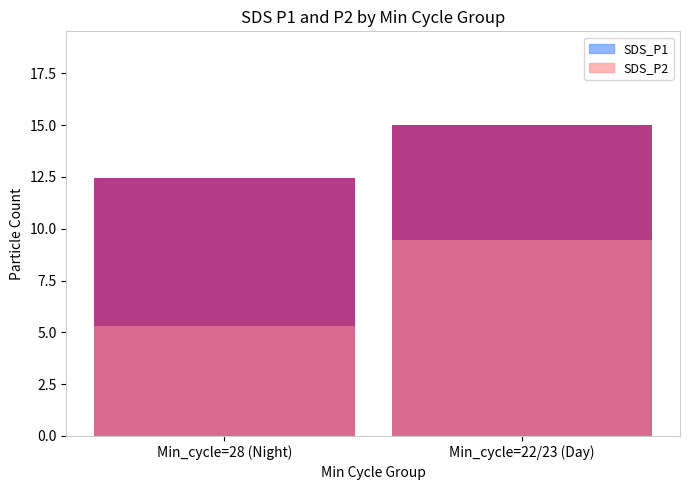

Count the number of data series in this chart.

2